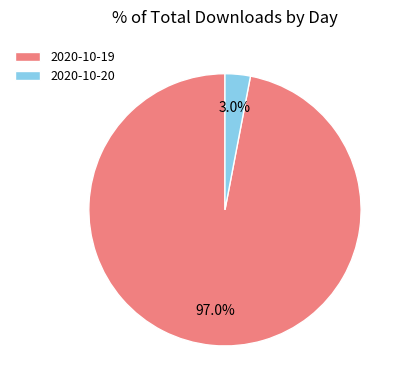

To the nearest percent, what is the difference between the 2020-10-20 and 2020-10-19 slice percentages?

94%